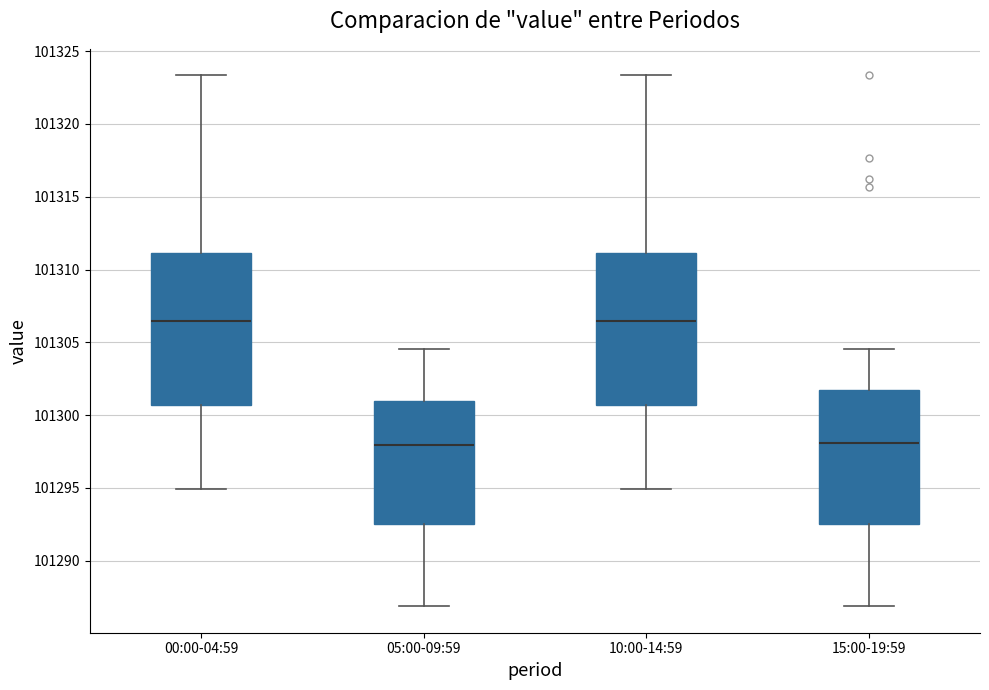

Reading left to right, read every box against the y-axis: the position of its median line, the range the box covers, and the ends of its whiskers. The values are not printed on the chart, so give them approximately, as read against the axis.

00:00-04:59: median 101306.5, box 101300.5 to 101311.0, whiskers 101295.0 to 101323.5
05:00-09:59: median 101298.0, box 101292.5 to 101301.0, whiskers 101287.0 to 101304.5
10:00-14:59: median 101306.5, box 101300.5 to 101311.0, whiskers 101295.0 to 101323.5
15:00-19:59: median 101298.0, box 101292.5 to 101301.5, whiskers 101287.0 to 101304.5